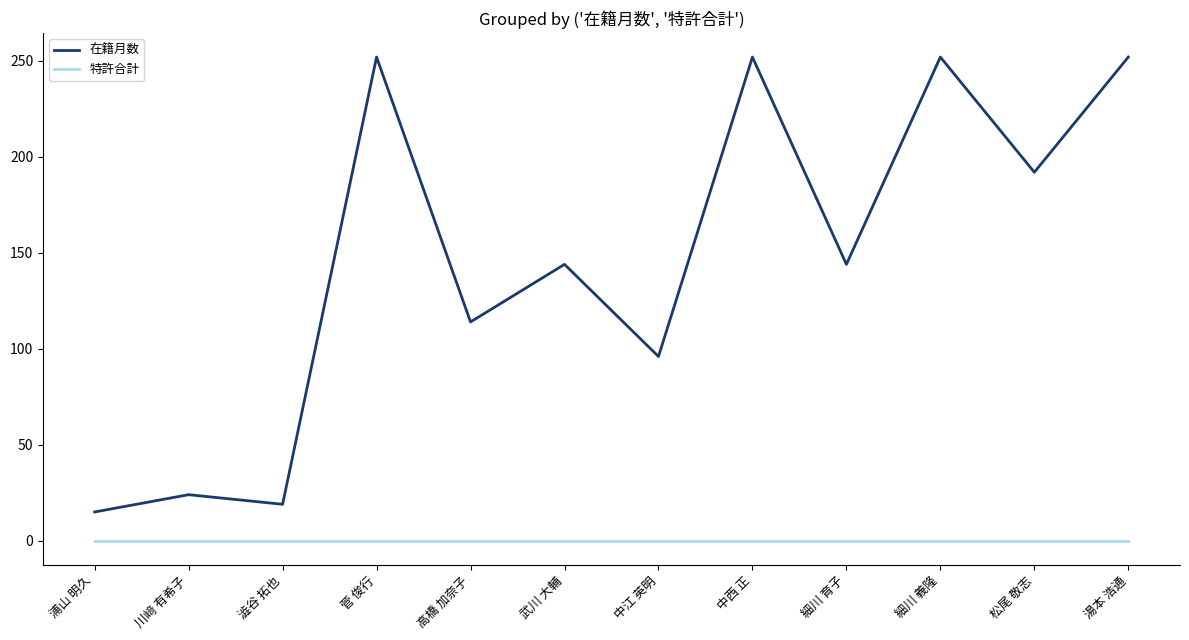

How many distinct data groups are displayed?

2